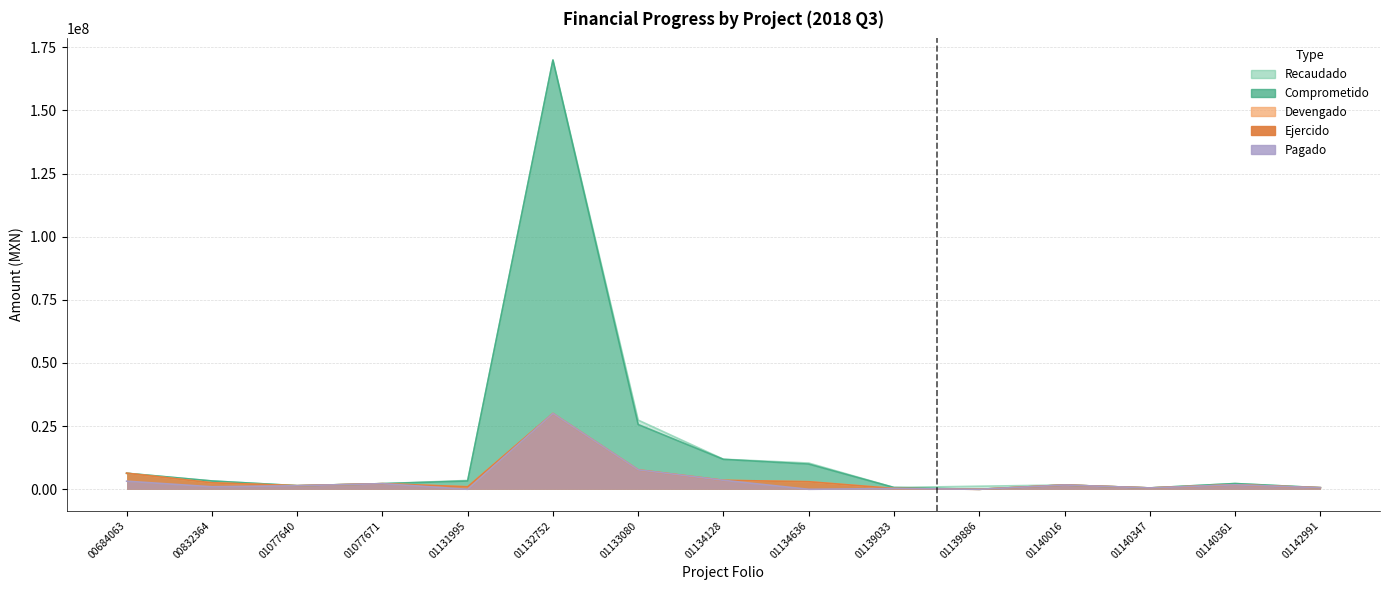

In Comprometido, how many points are lower than both neighbors (excluding endpoints)?

3